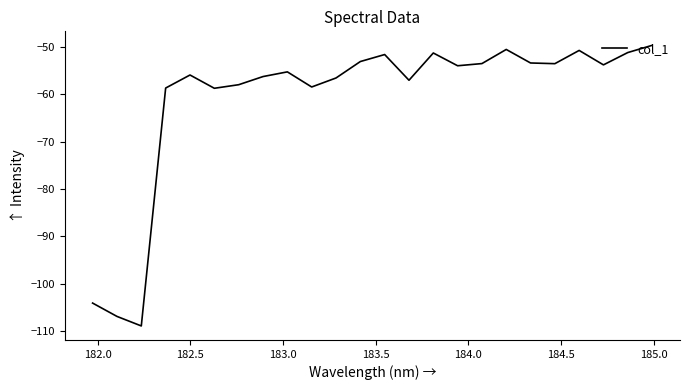

What is the difference between the maximum and minimum values?

59.2